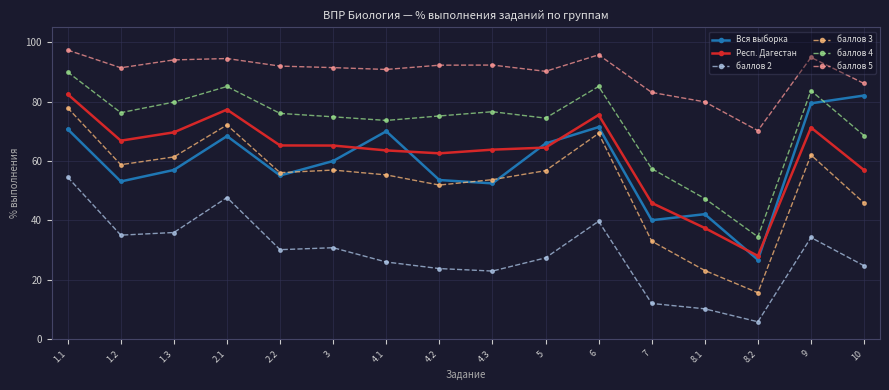

True or false: баллов 5 and баллов 4 cross at least once.

False